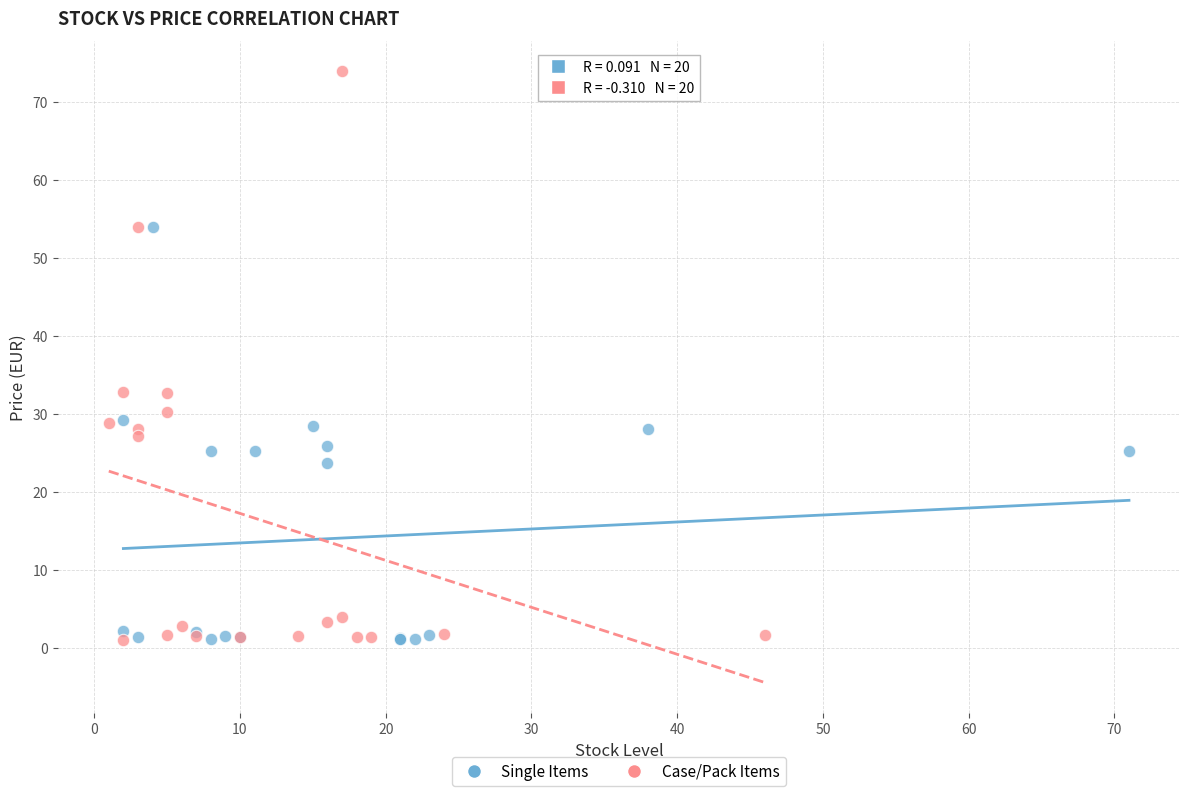

Which series has the widest spread of Y values?

Case/Pack Items